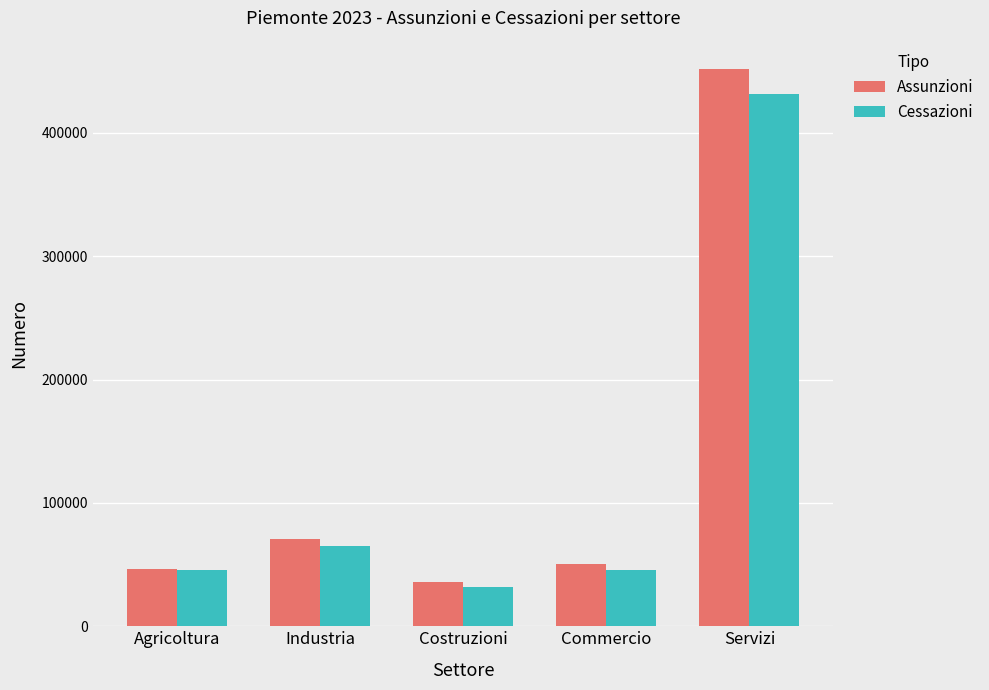

What is the label of the 5th bar from the right?

Agricoltura